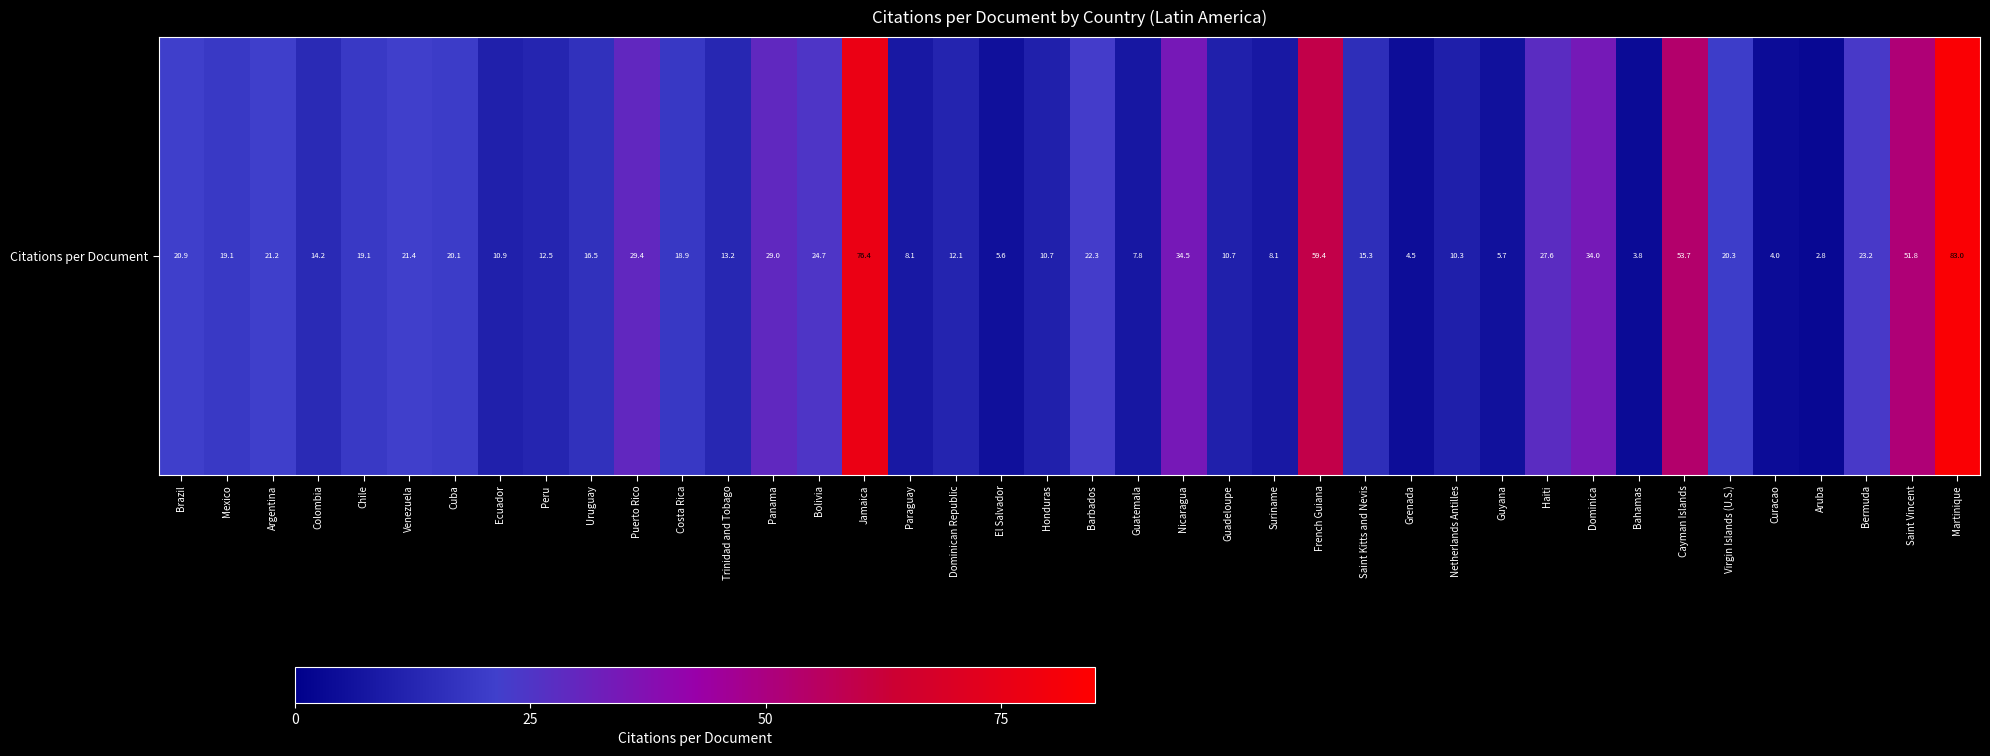

Where does the data first go above 19?

Brazil